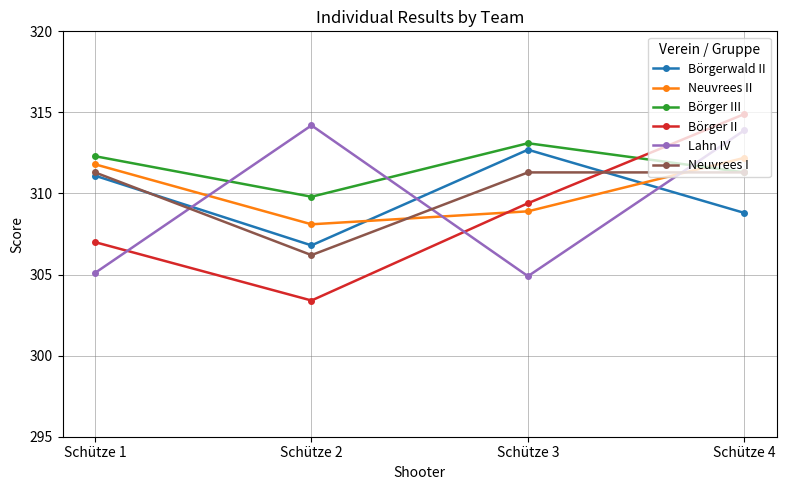

Which series has the largest total across all categories?

Börger III